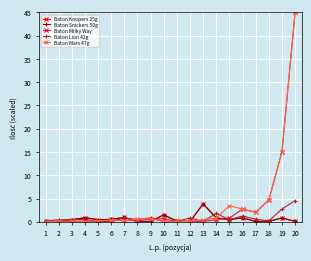

Is this an area chart (filled region under the line)?

No